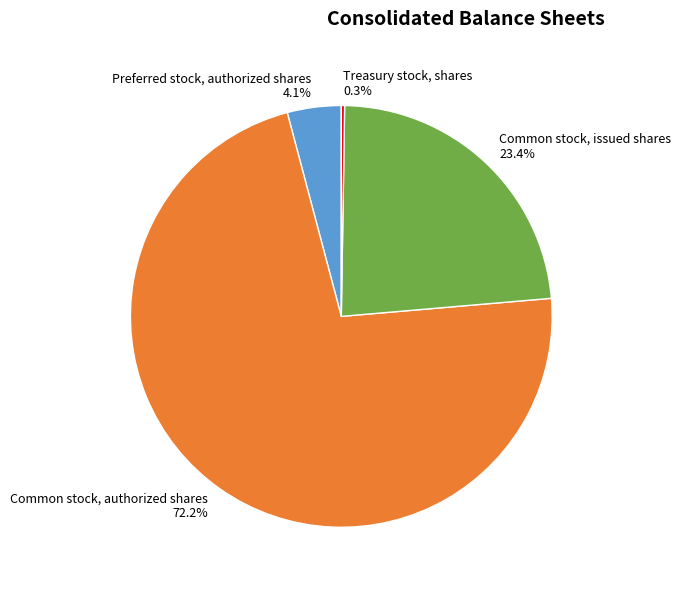

To the nearest percent, what is the average slice percentage?

25%